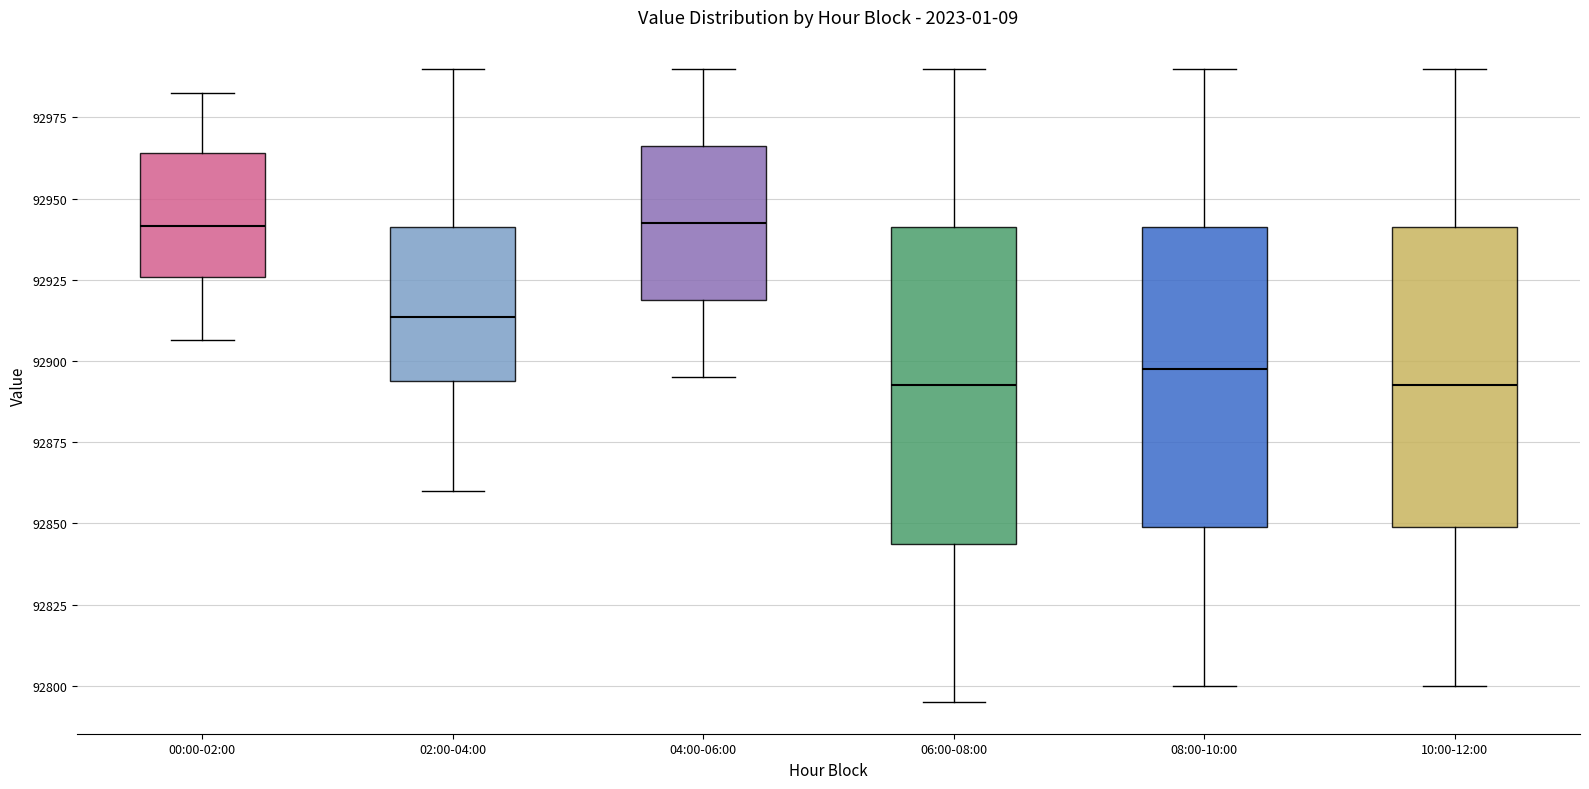

Reading left to right, read every box against the y-axis: the position of its median line, the range the box covers, and the ends of its whiskers. The values are not printed on the chart, so give them approximately, as read against the axis.

00:00-02:00: median 92940, box 92925 to 92965, whiskers 92905 to 92985
02:00-04:00: median 92915, box 92895 to 92940, whiskers 92860 to 92990
04:00-06:00: median 92945, box 92920 to 92965, whiskers 92895 to 92990
06:00-08:00: median 92895, box 92845 to 92940, whiskers 92795 to 92990
08:00-10:00: median 92900, box 92850 to 92940, whiskers 92800 to 92990
10:00-12:00: median 92895, box 92850 to 92940, whiskers 92800 to 92990